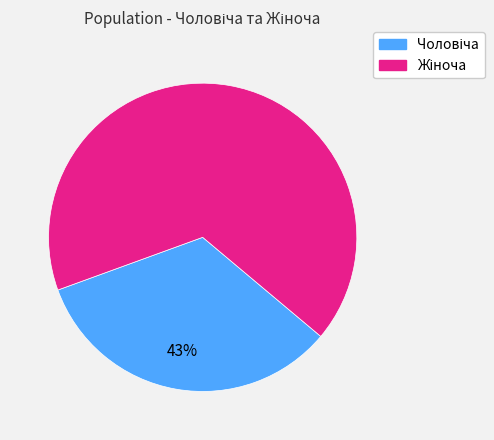

Between Жіноча and Чоловіча, which is larger?

Жіноча